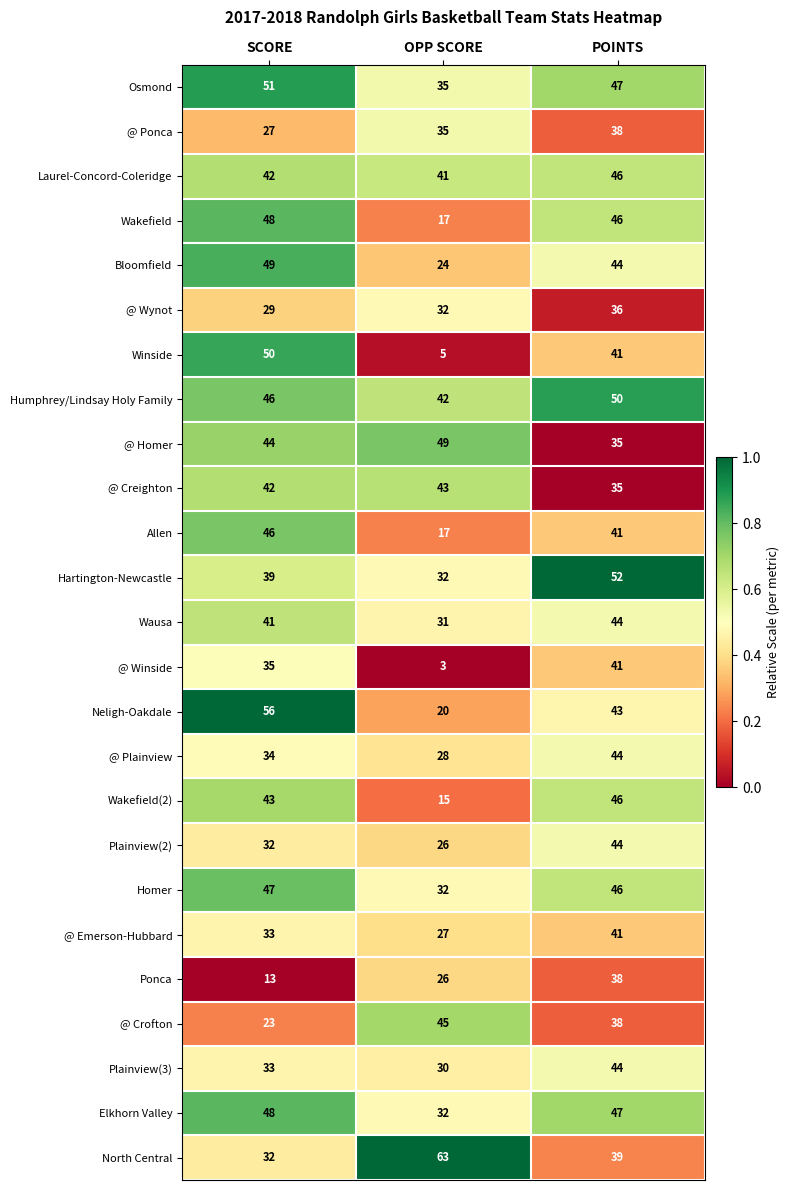

What is the sum of all Neligh-Oakdale values?

119